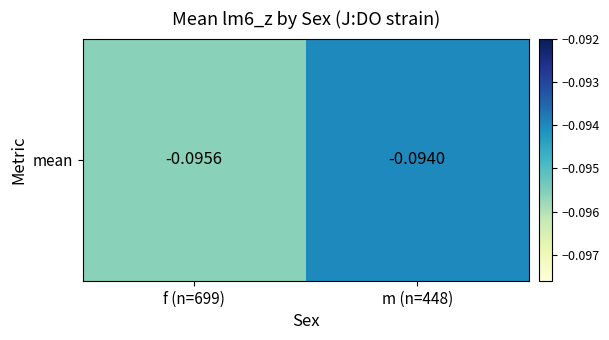

Which label corresponds to the smallest value in the chart?

f (n=699)